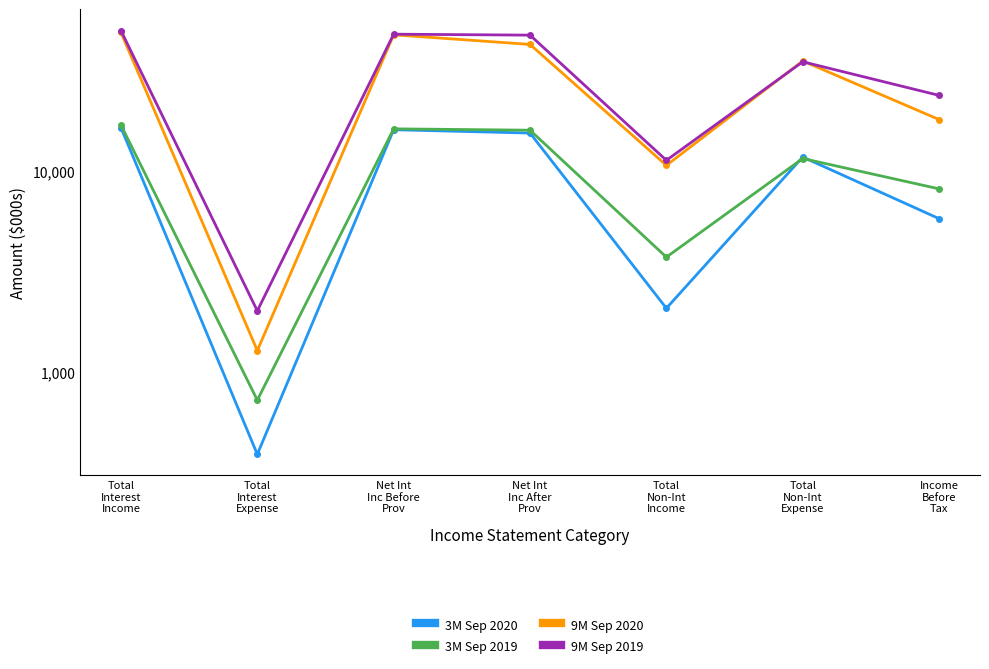

Between Net Int
Inc After
Prov and Total
Interest
Expense, which is larger?

Net Int
Inc After
Prov